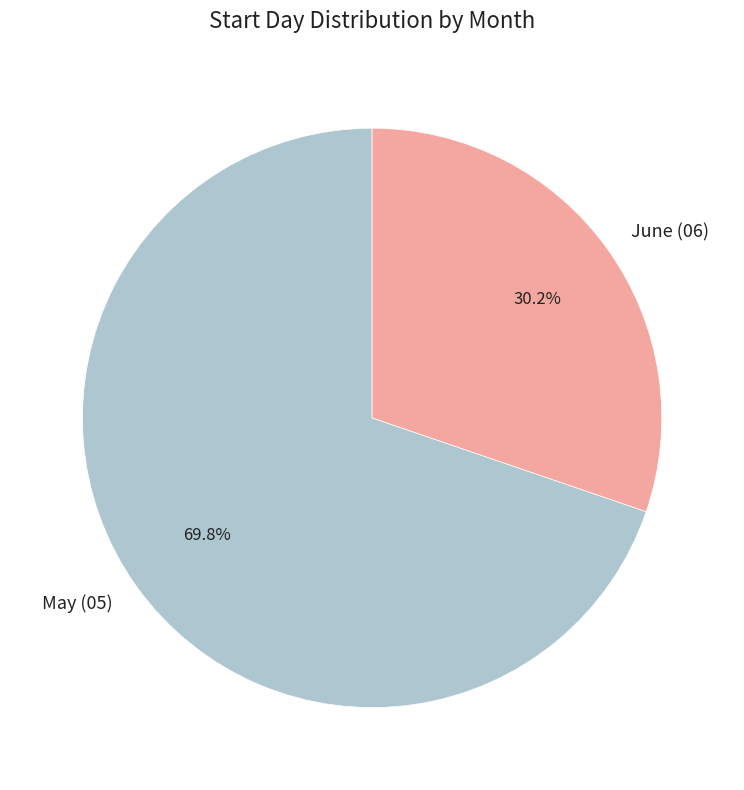

How many slices are in this pie chart?

2